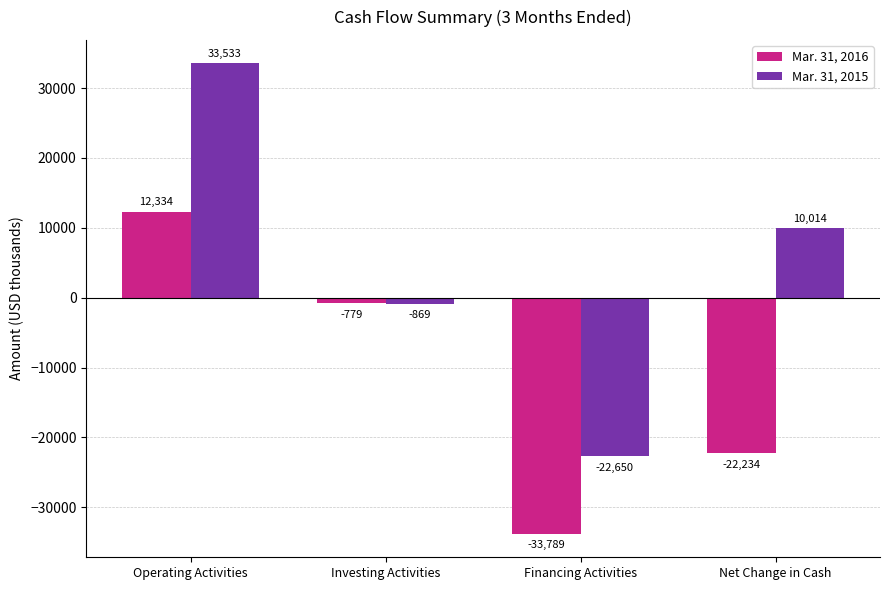

Are the bars grouped side by side (vs. stacked)?

Yes